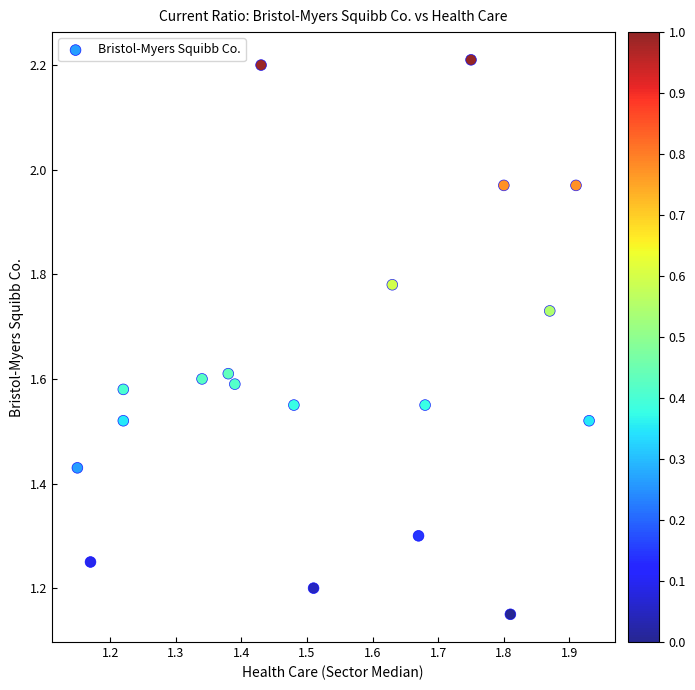

What is the range of X values (max minus min)?

0.8